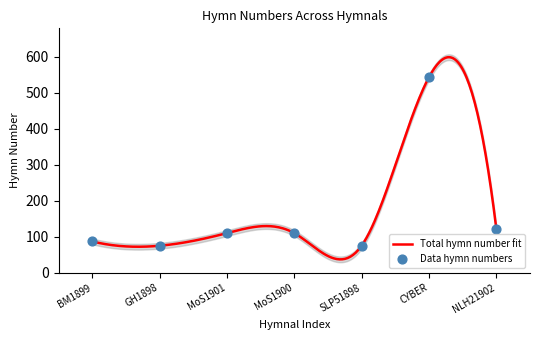

Which has a higher value, GH1898 or SLP51898?

GH1898